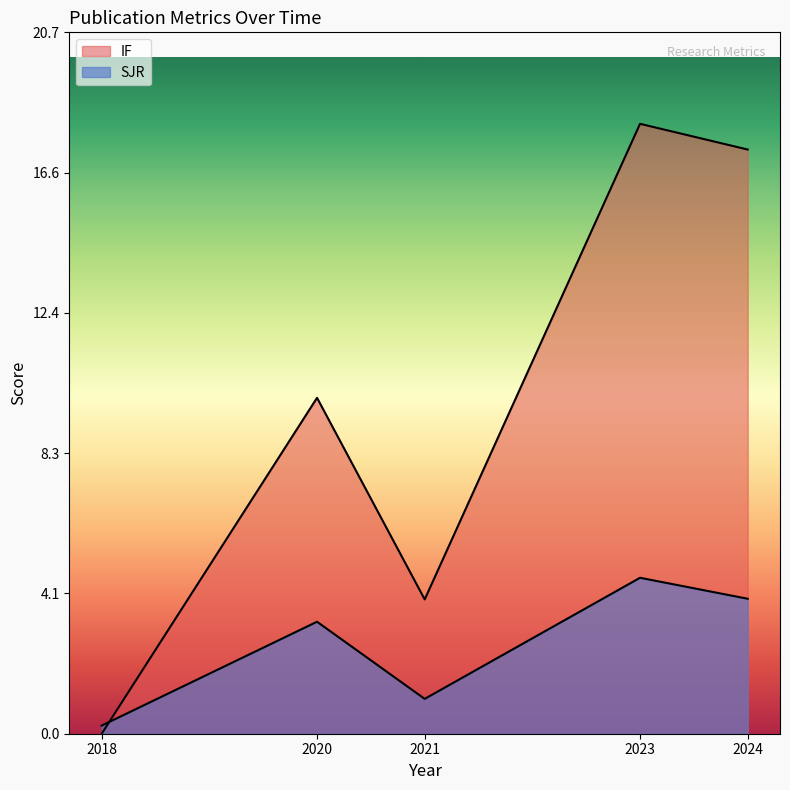

List the series in order of their peak value, lowest first.

SJR, IF